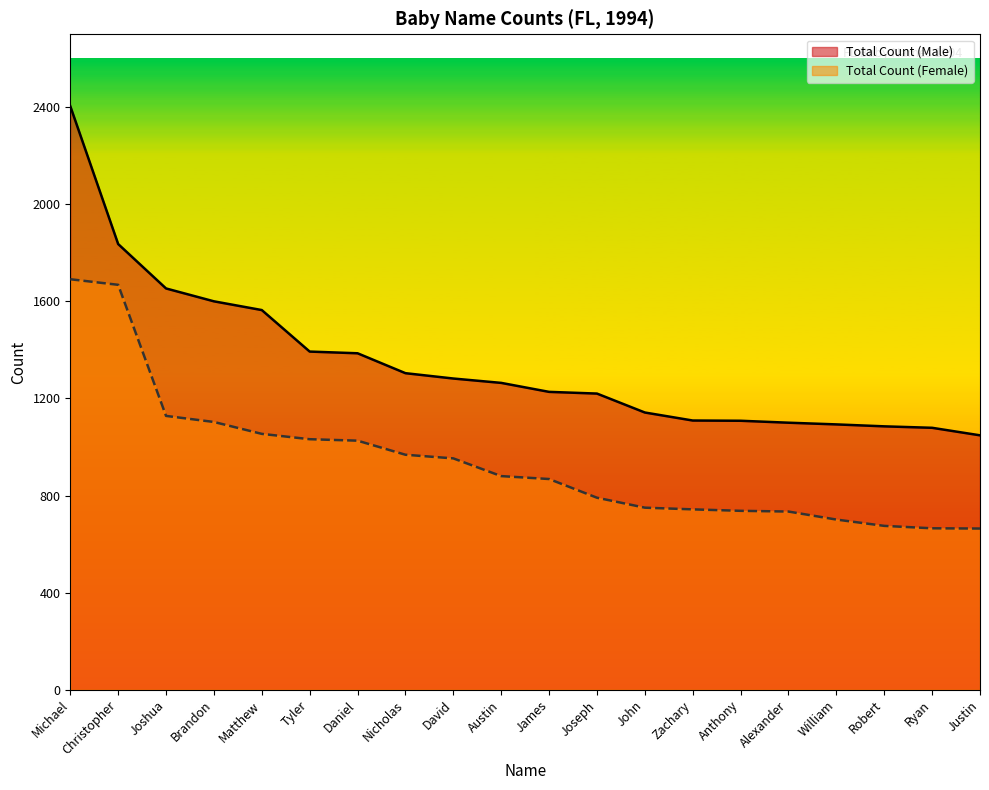

Which series has the largest total across all categories?

Total Count (Male)